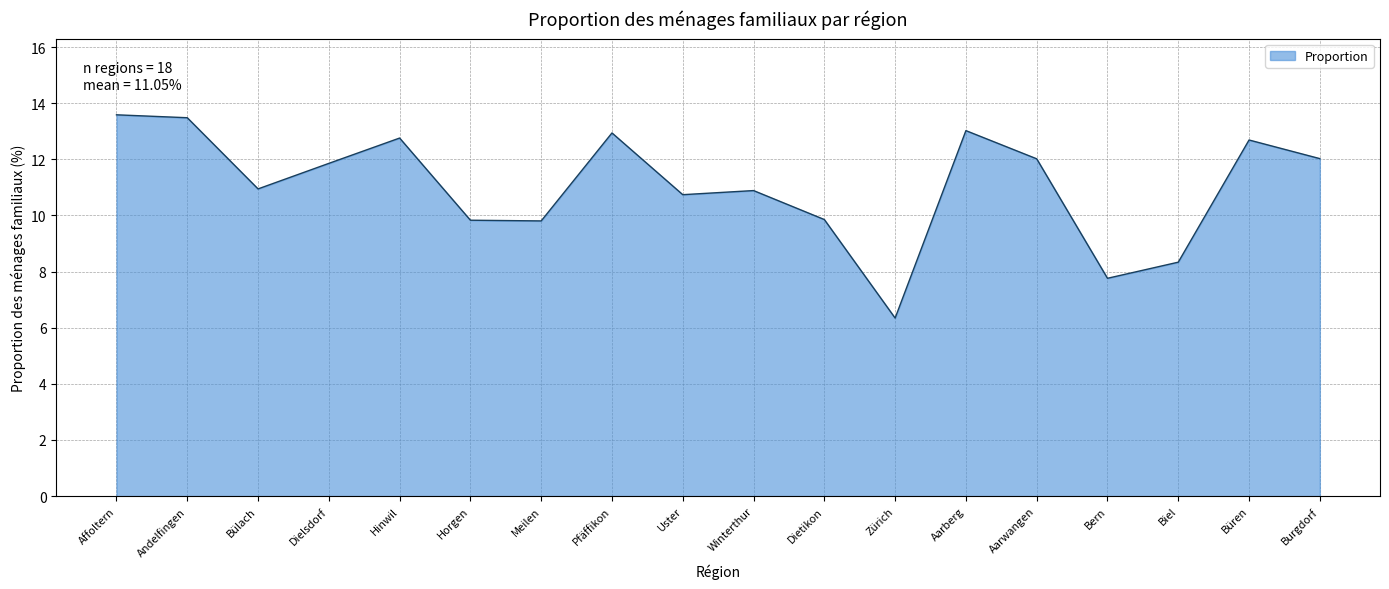

What is the difference between the values at Uster and Meilen?

0.9